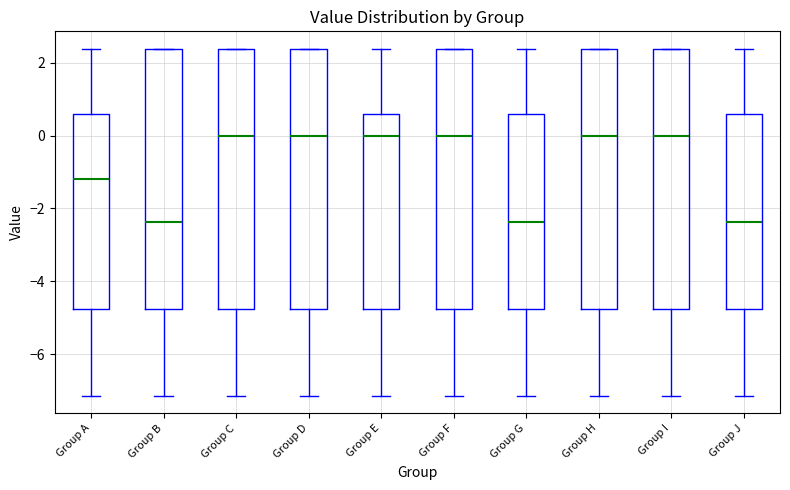

Reading left to right, transcribe this box plot: for each box, give where its median line is, the range the box spans, and where its two whiskers end, as read against the y-axis. The values are not printed on the chart, so give them approximately, as read against the axis.

Group A: median -1.2, box -4.8 to 0.6, whiskers -7.2 to 2.4
Group B: median -2.4, box -4.8 to 2.4, whiskers -7.2 to 2.4
Group C: median 0.0, box -4.8 to 2.4, whiskers -7.2 to 2.4
Group D: median 0.0, box -4.8 to 2.4, whiskers -7.2 to 2.4
Group E: median 0.0, box -4.8 to 0.6, whiskers -7.2 to 2.4
Group F: median 0.0, box -4.8 to 2.4, whiskers -7.2 to 2.4
Group G: median -2.4, box -4.8 to 0.6, whiskers -7.2 to 2.4
Group H: median 0.0, box -4.8 to 2.4, whiskers -7.2 to 2.4
Group I: median 0.0, box -4.8 to 2.4, whiskers -7.2 to 2.4
Group J: median -2.4, box -4.8 to 0.6, whiskers -7.2 to 2.4